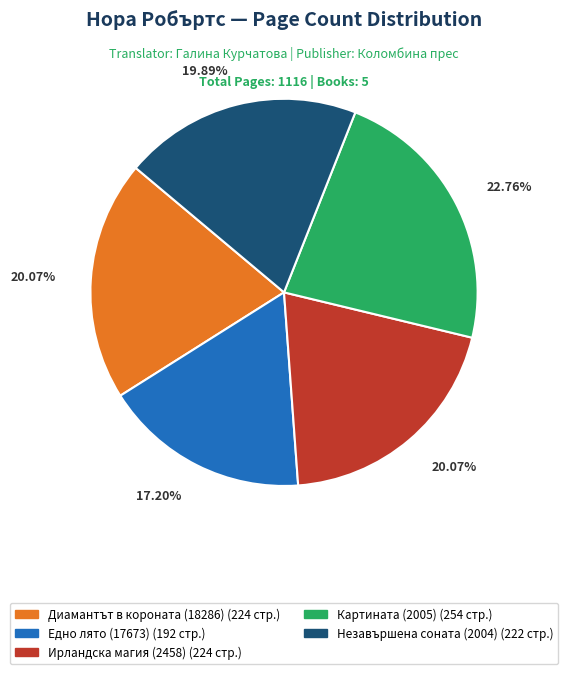

To the nearest percent, what is the average slice percentage?

20%